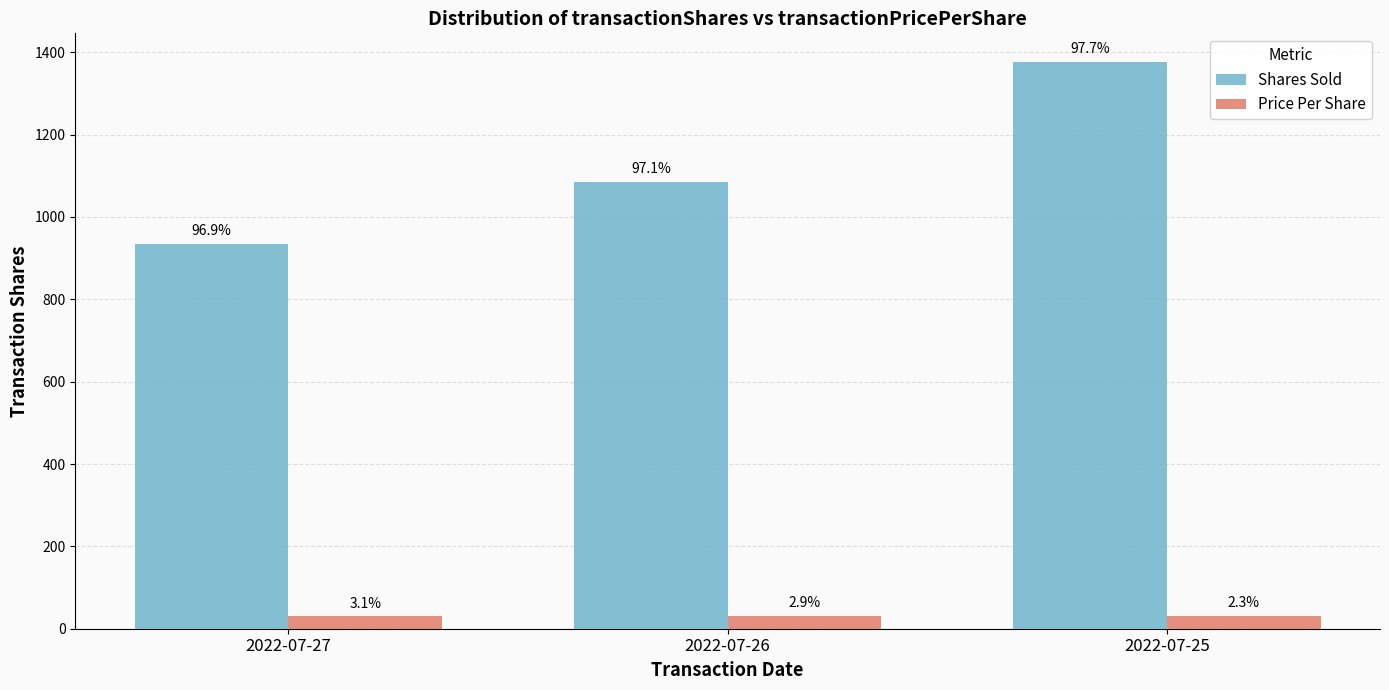

What value does the Price Per Share series have at 2022-07-25?

32.1